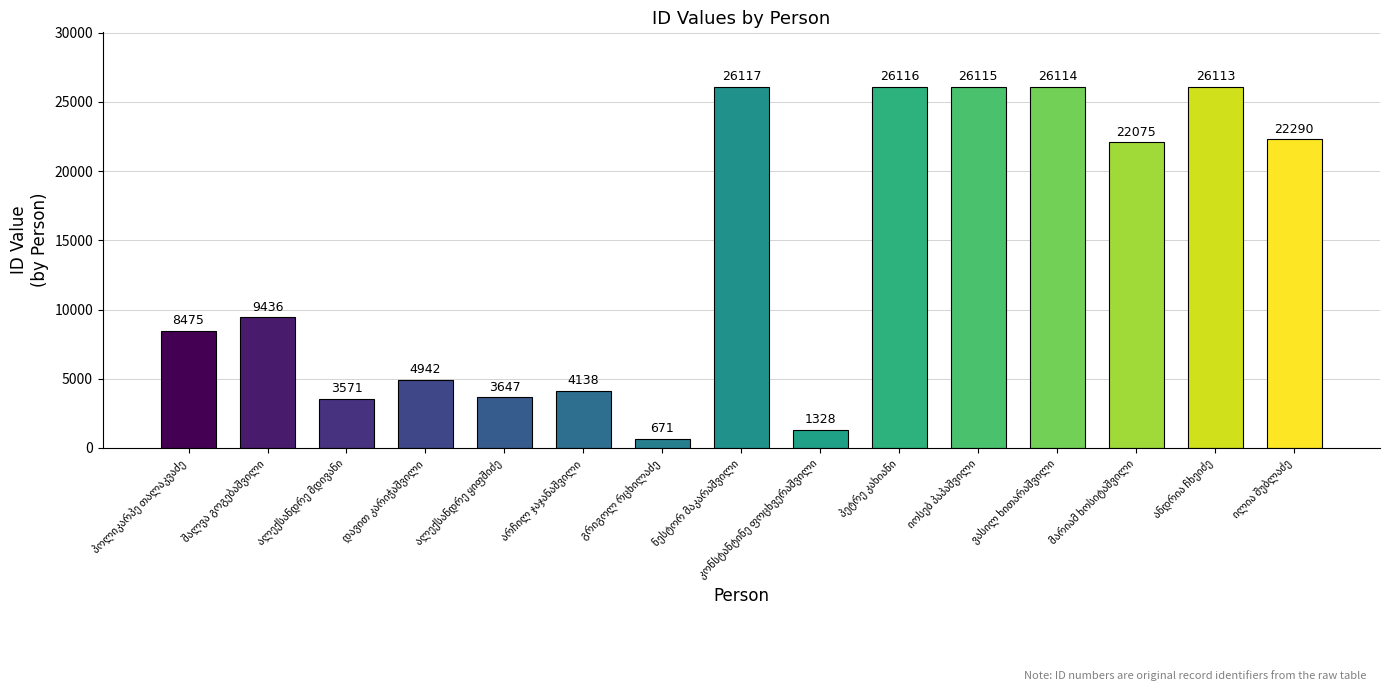

What is the greatest value displayed?

26117